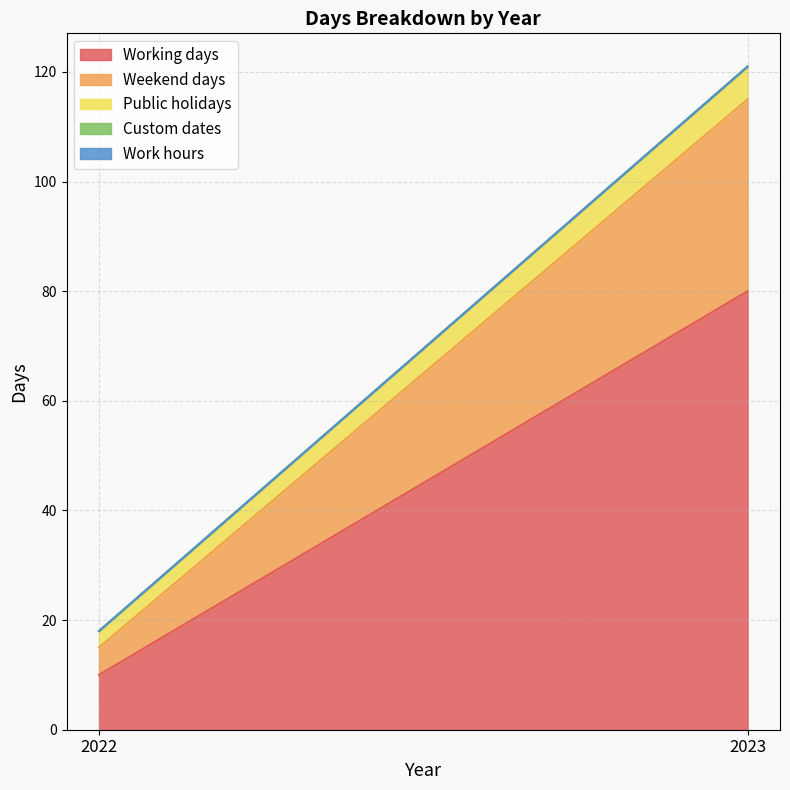

At which label does Work hours reach its minimum?

2022